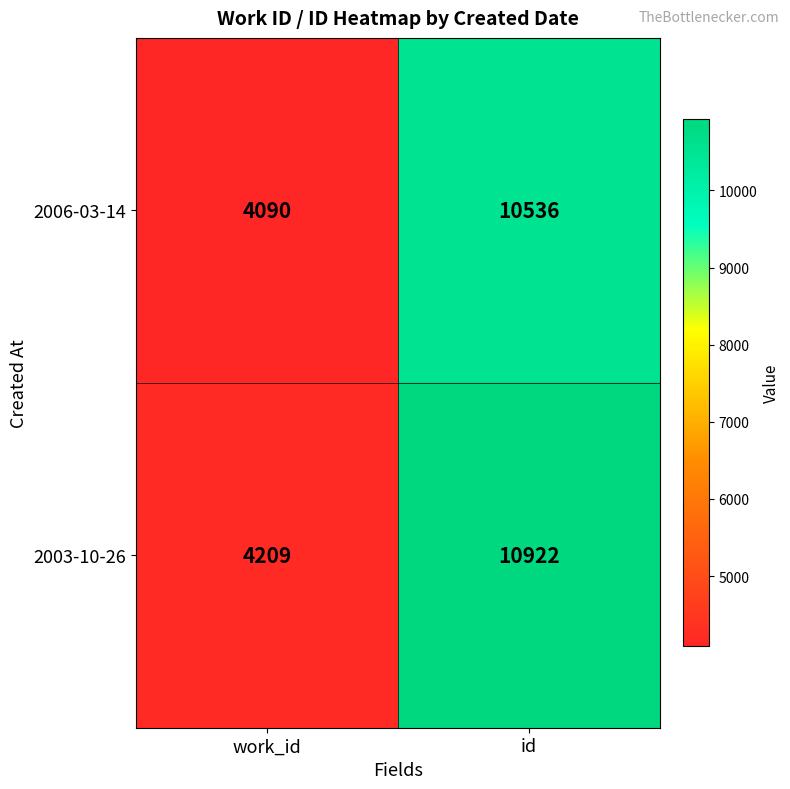

Which series has the largest range (max minus min)?

2003-10-26